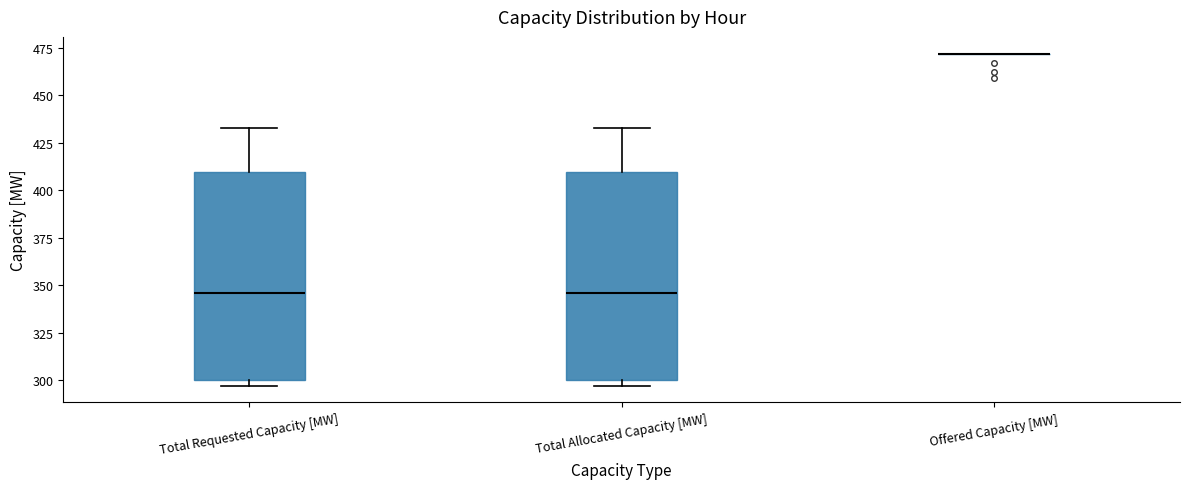

Where does the median line of the box for Total Requested Capacity [MW] sit on the y-axis? The values are not printed on the chart, so give them approximately, as read against the axis.

345